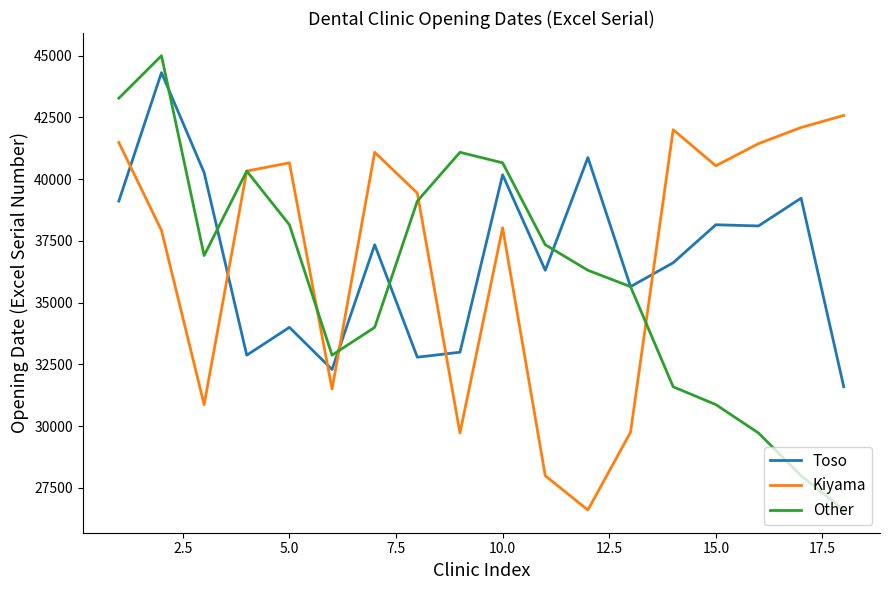

How many intersections are there between Kiyama and Toso?

6